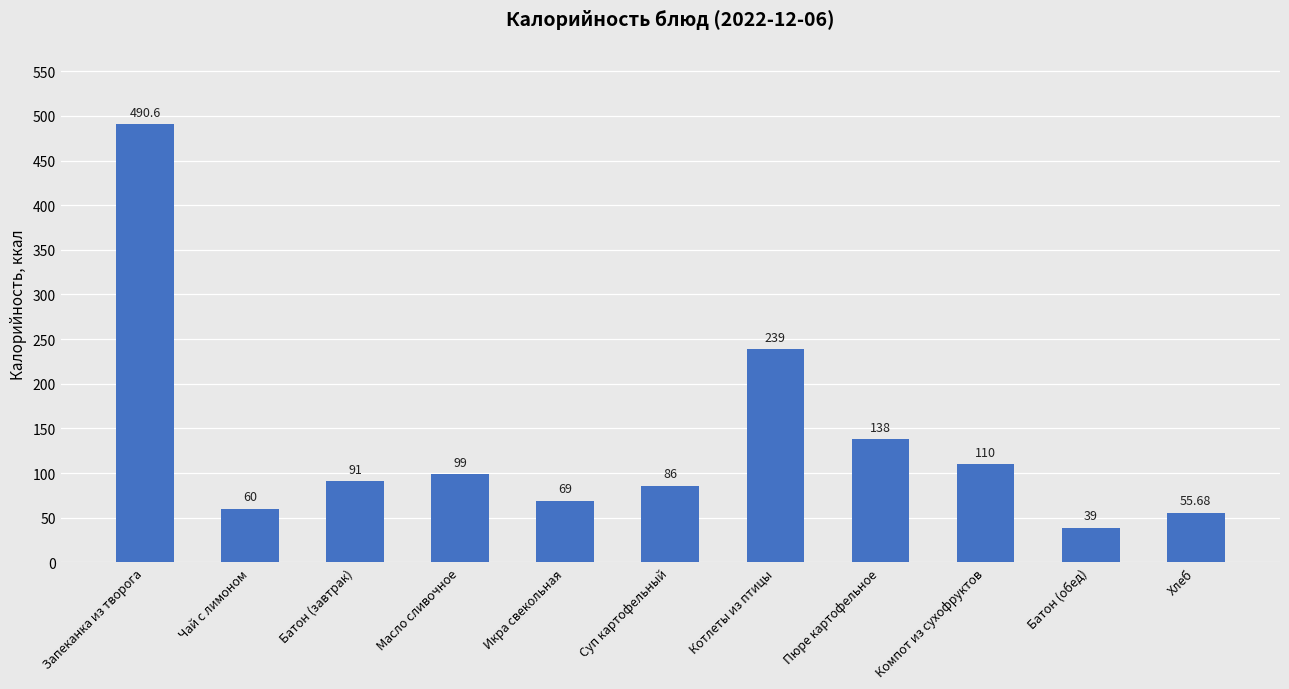

Between Икра свекольная and Хлеб, which is larger?

Икра свекольная